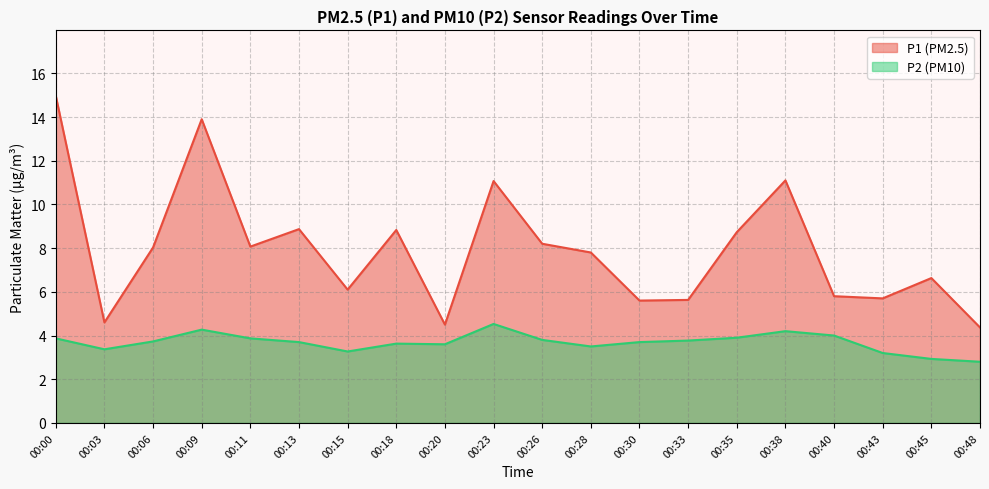

What is the difference between the P2 values at 00:15 and 00:48?

0.5